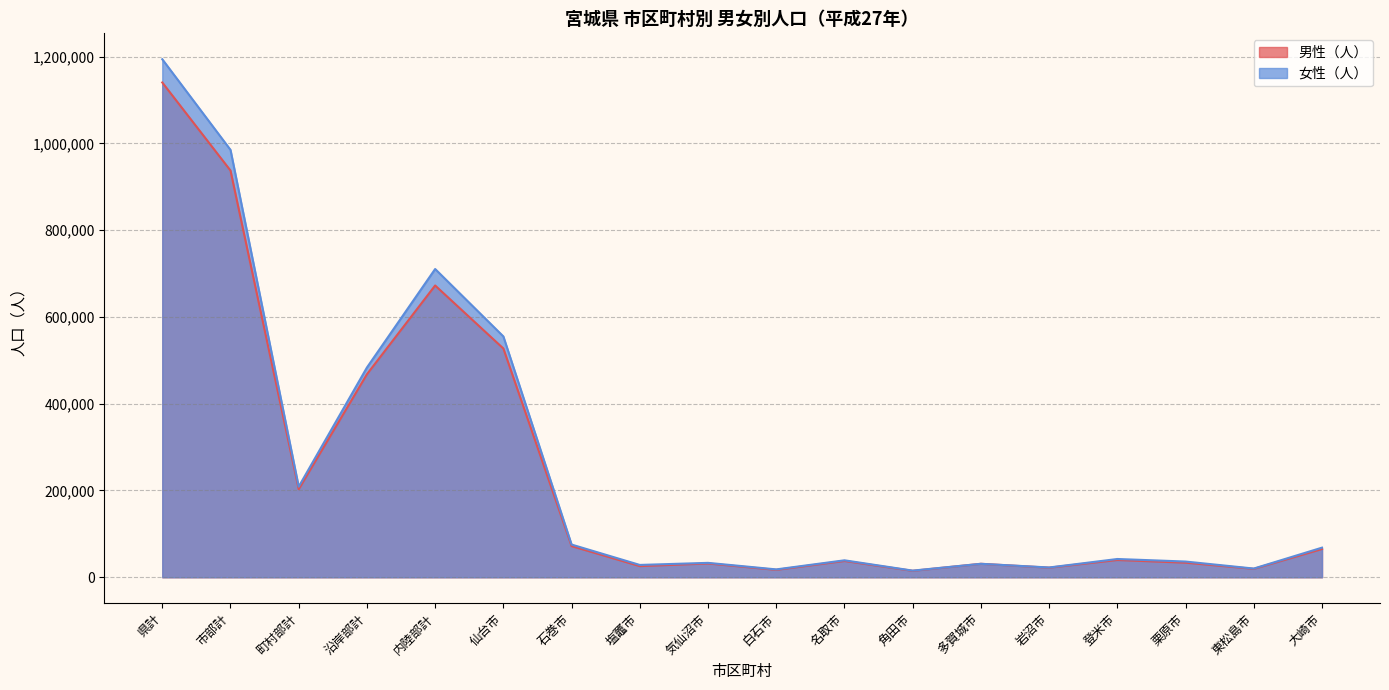

The 男性（人） series shows 25916 at 白石市. True or false?

False